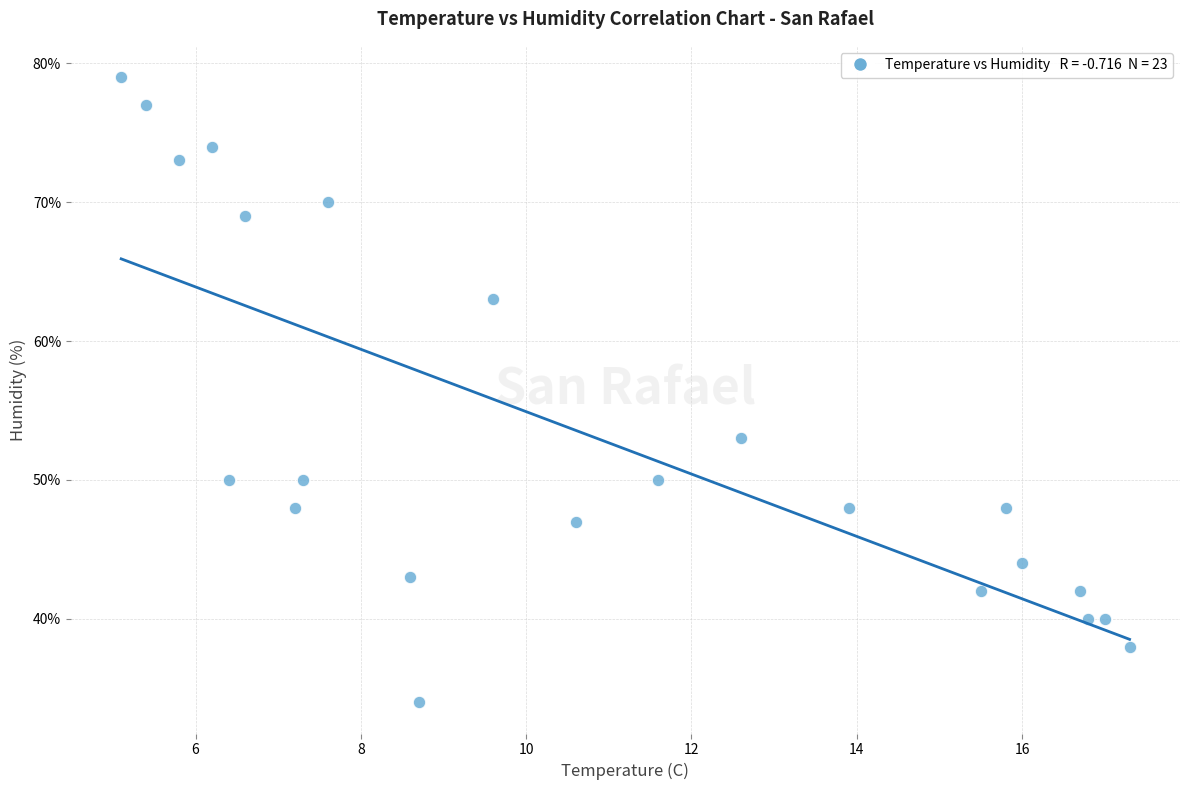

What Y value in the scatter plot is closest to 56?

53